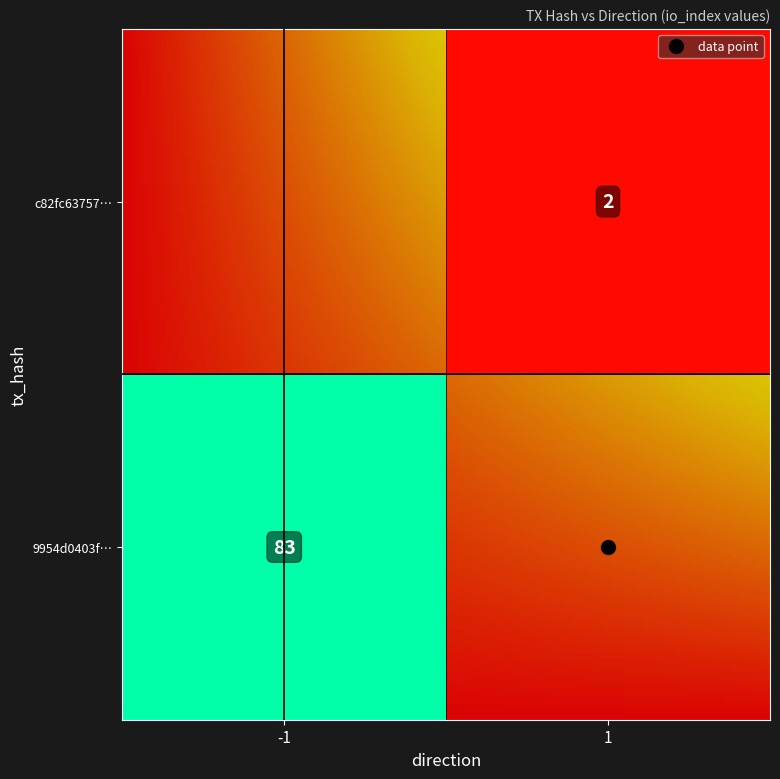

Which series has the widest spread of values?

9954d0403f18893ef7a9c85cb5d600c1a736d8e